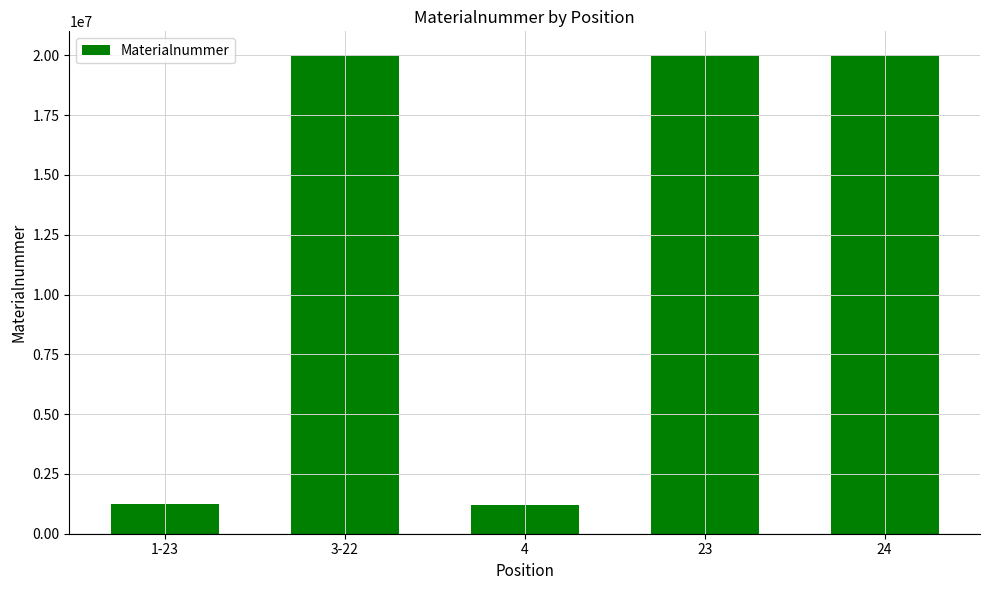

How many distinct data groups are displayed?

1